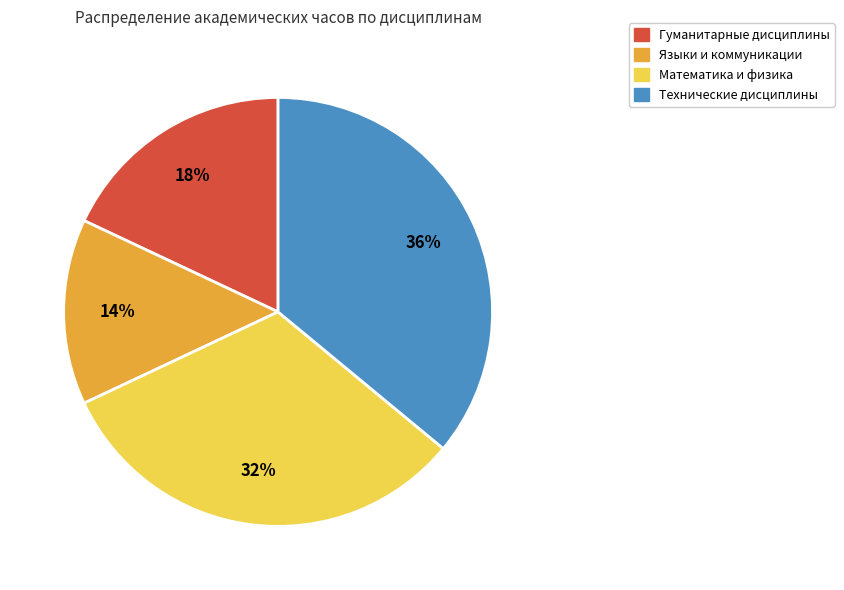

How many slices are in this pie chart?

4